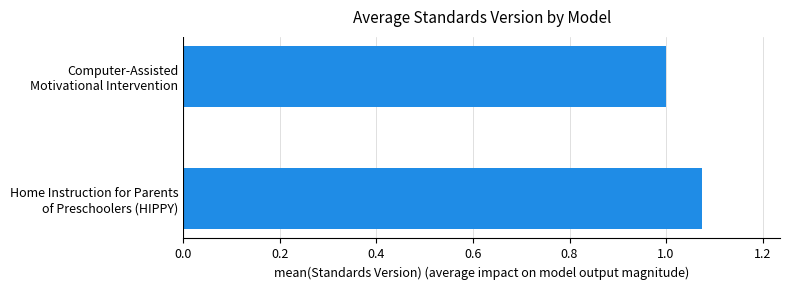

What is the sum of all values?

2.1